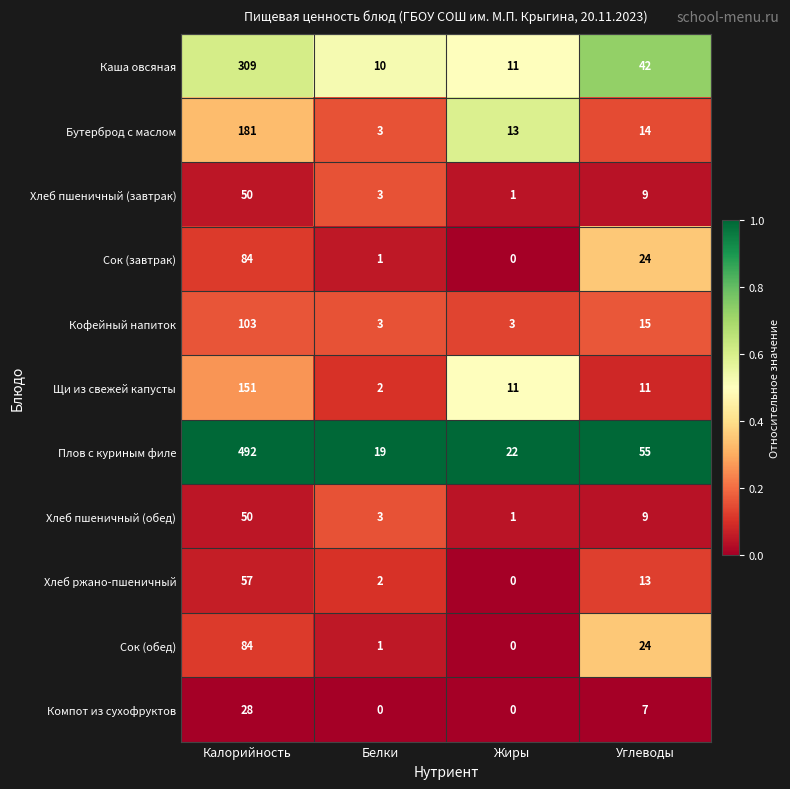

How many series are shown in this chart?

11